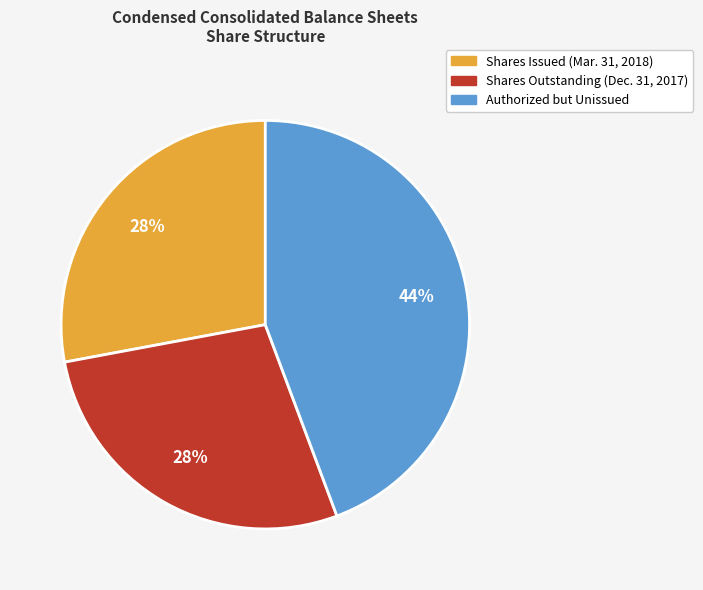

To the nearest percent, what is the average slice percentage?

33%